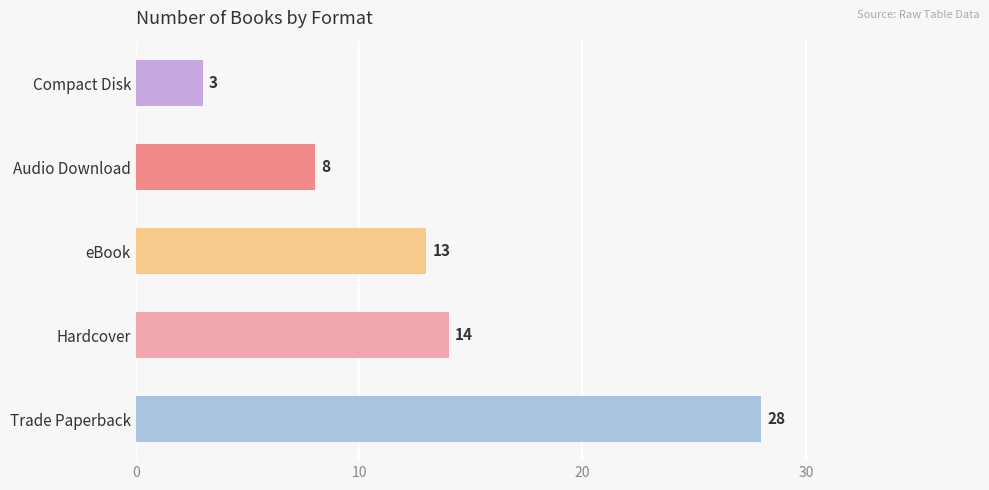

What is the smallest value displayed?

3